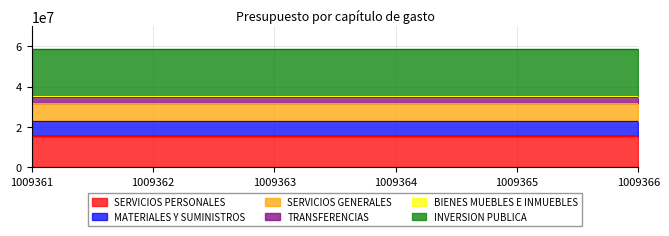

What is the greatest value displayed?

23672888.6